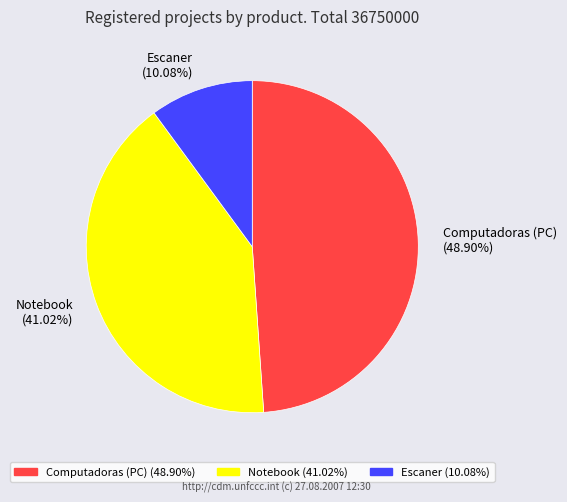

Does Computadoras (PC) account for over 50% of the chart?

No